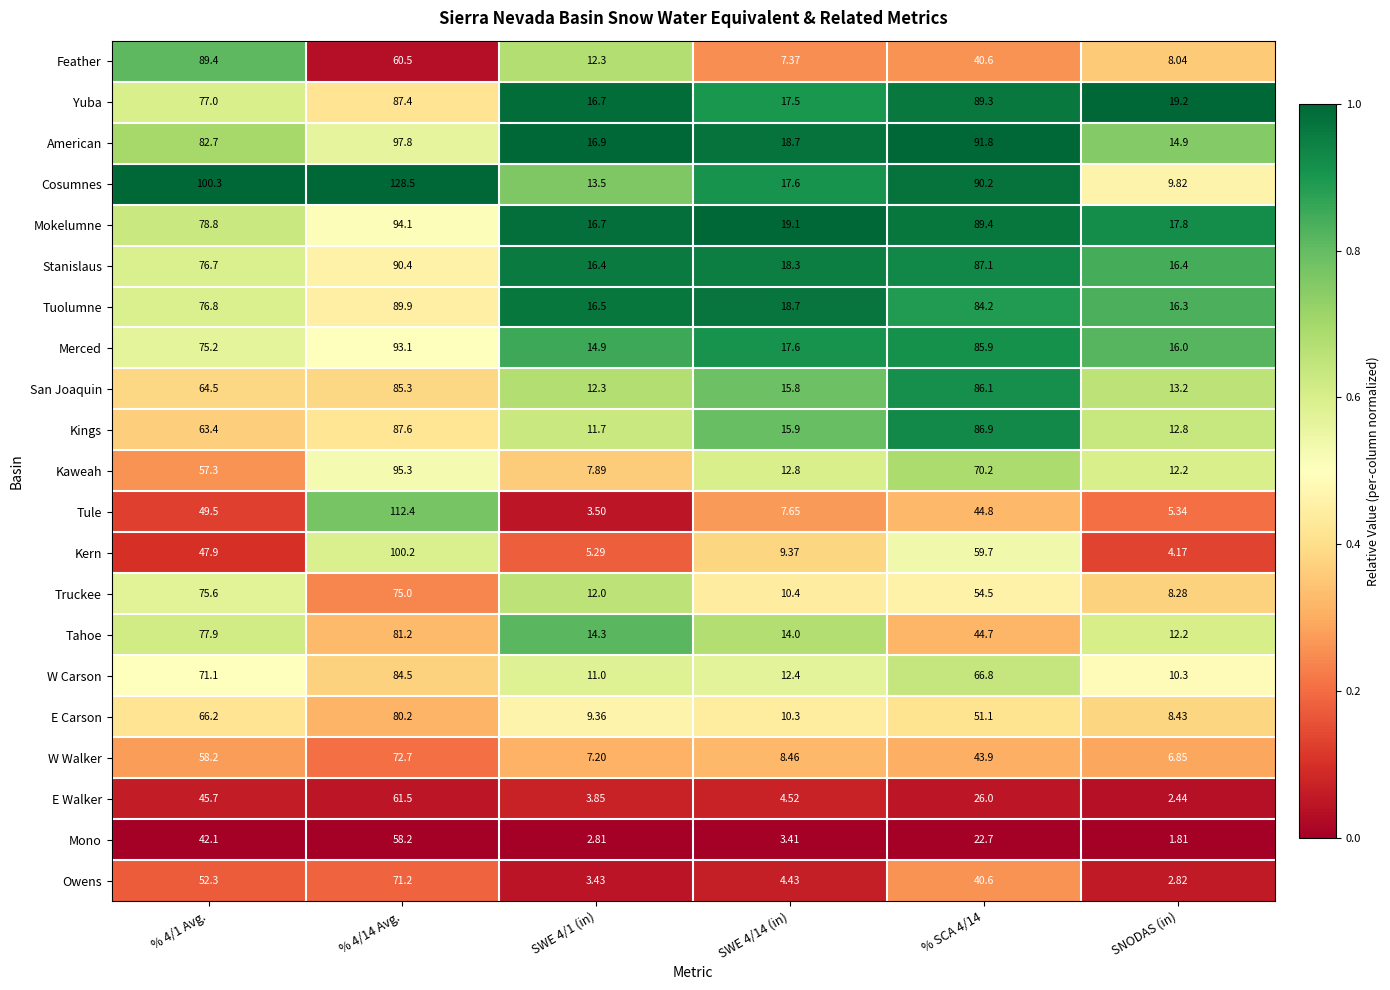

What is the spread (max minus min) of values at SNODAS (in)?

17.4